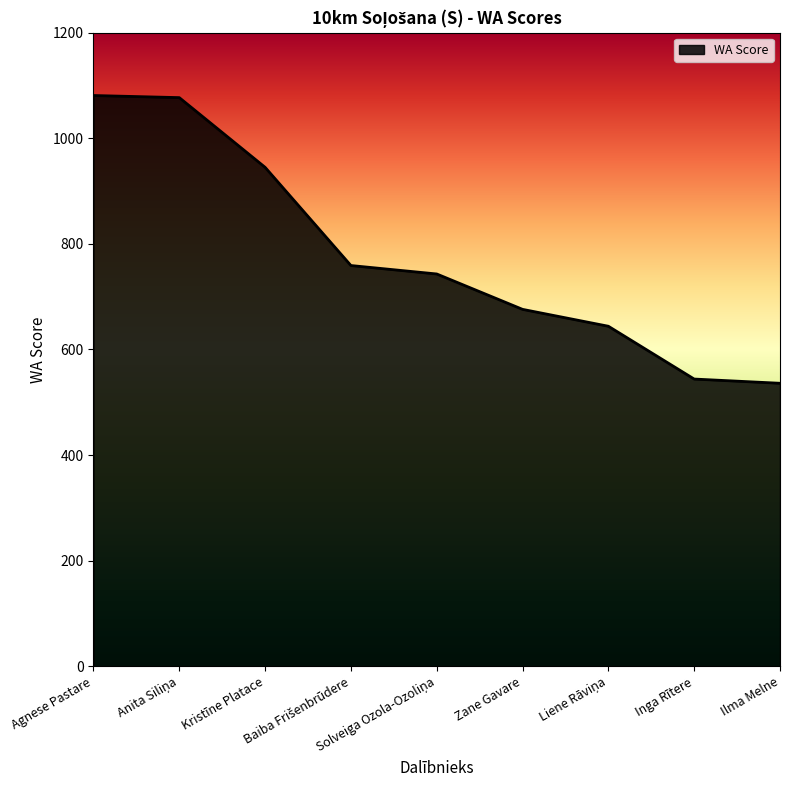

What is the maximum value shown in the chart?

1081